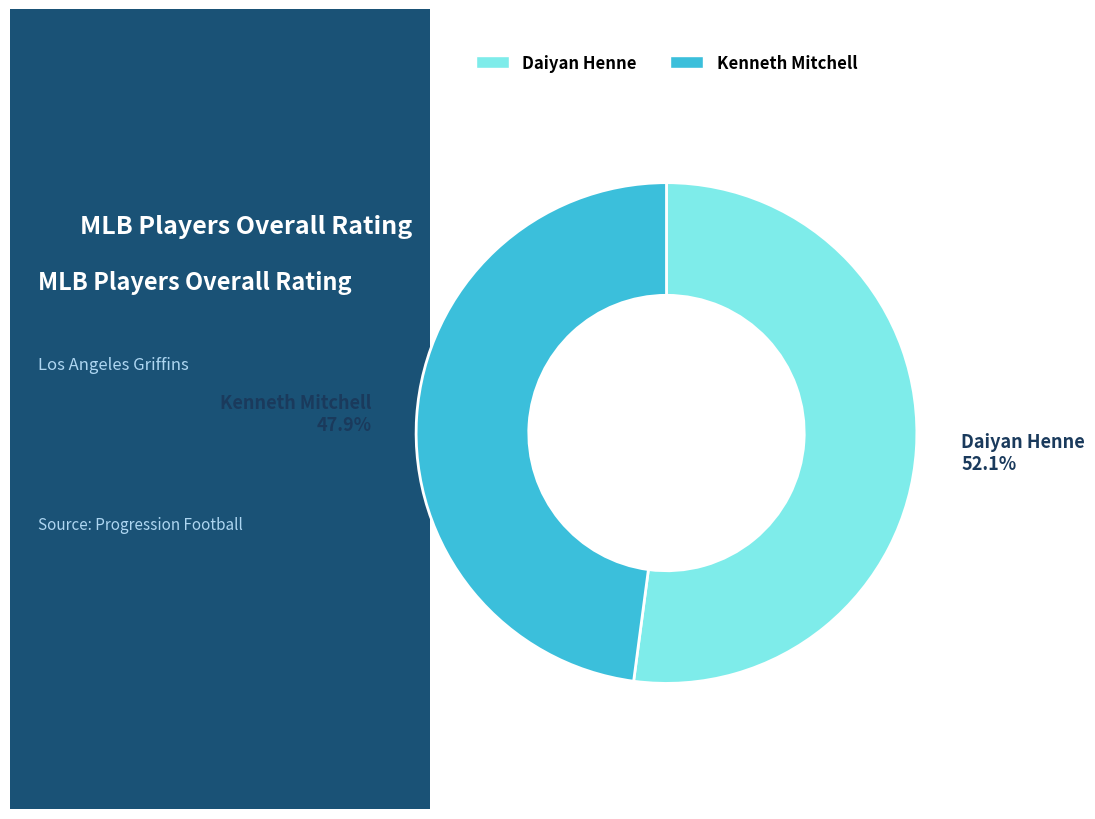

Which slice is the largest?

Daiyan Henne